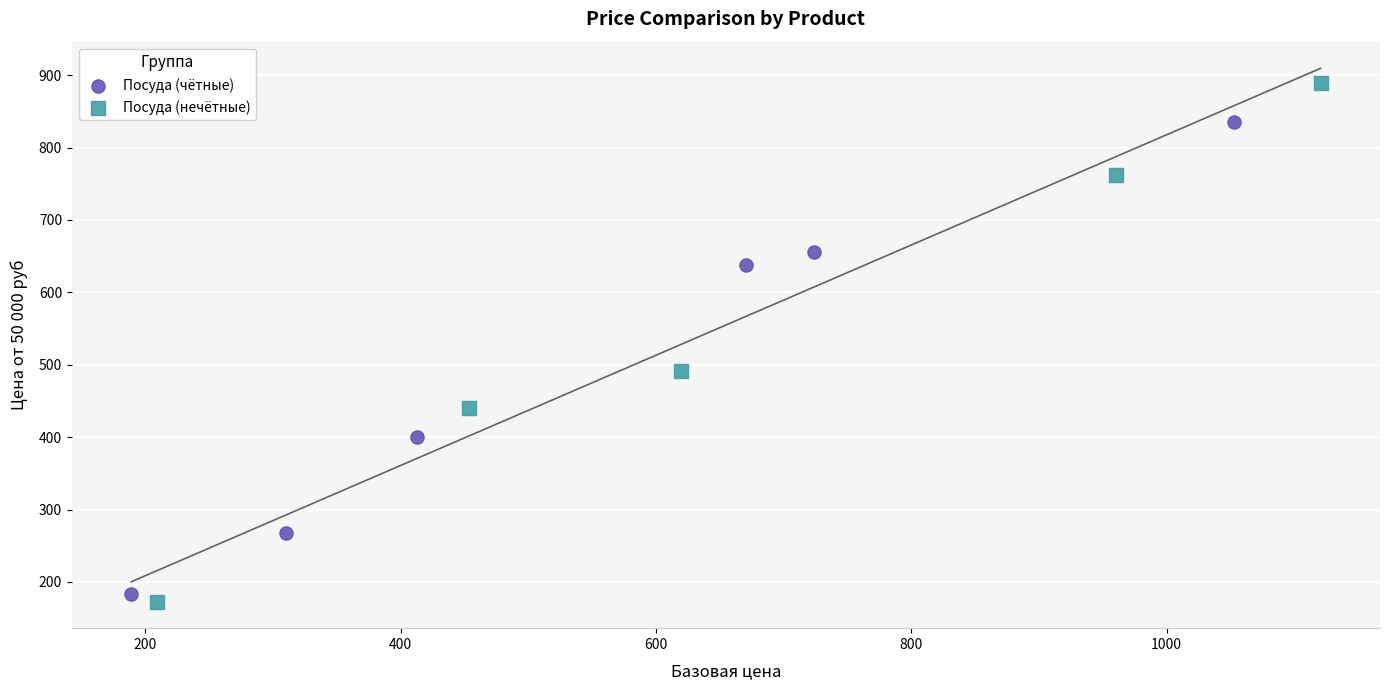

Which series contains the highest Y value?

Посуда (нечётные)